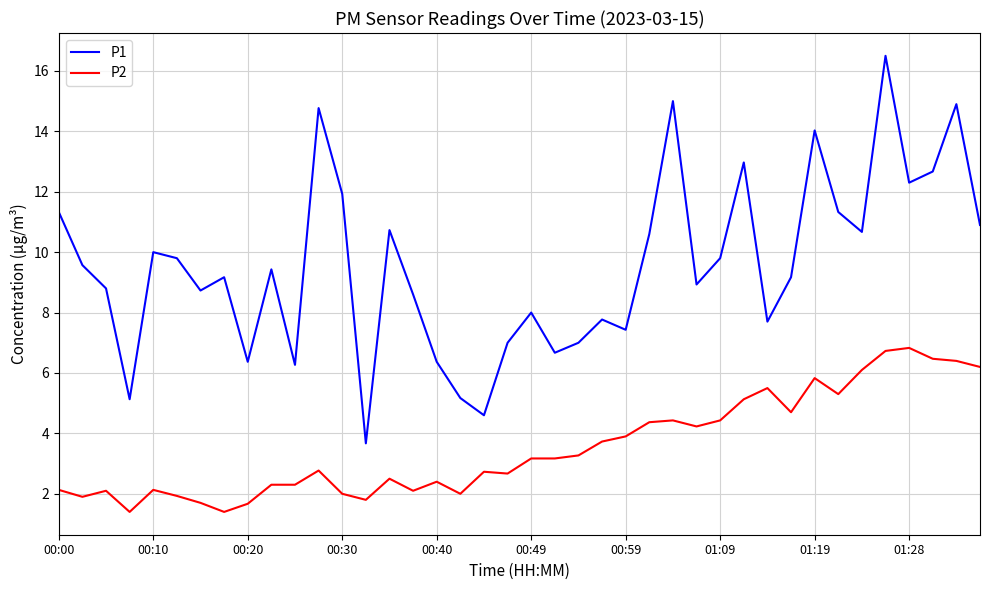

What is the minimum value for P2?

1.4